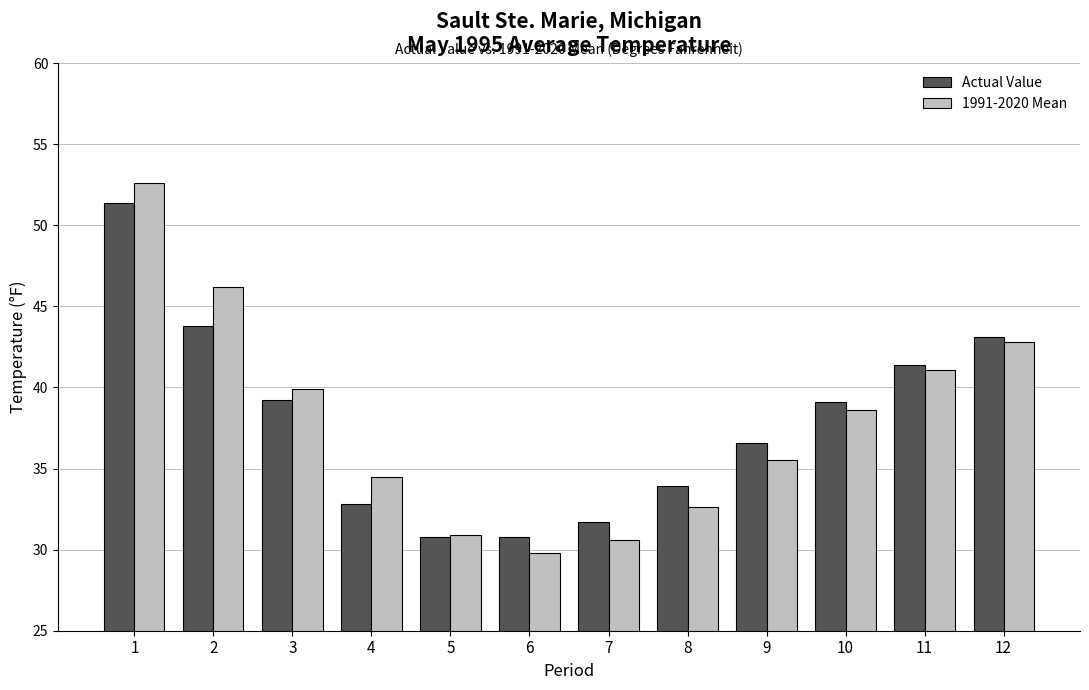

True or false: 1991-2020 Mean has a value of 52.6 at 1.

True